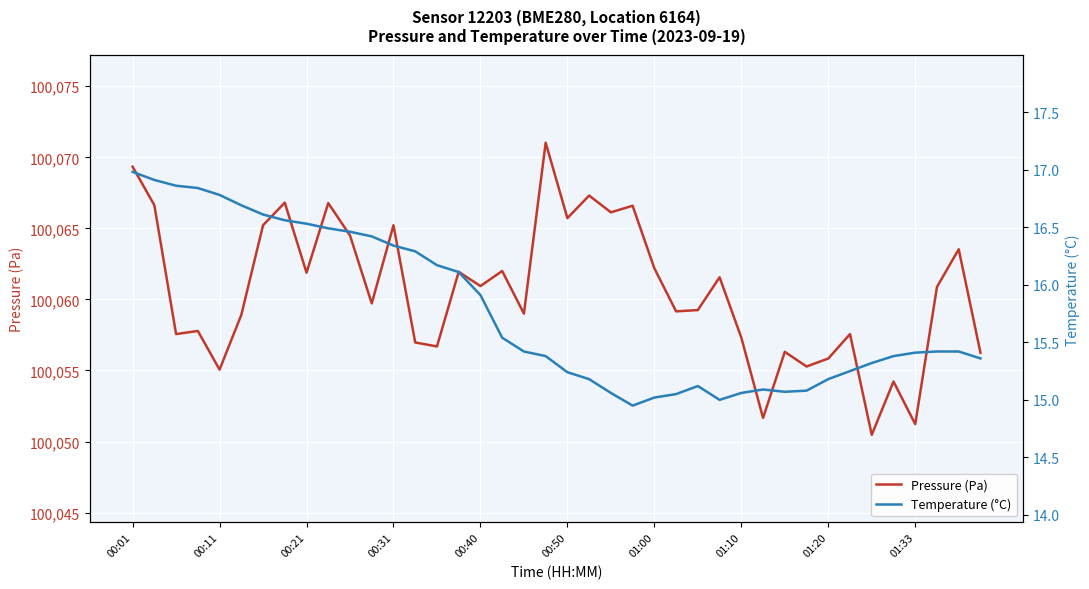

Which series has the widest spread of values?

Pressure (Pa)